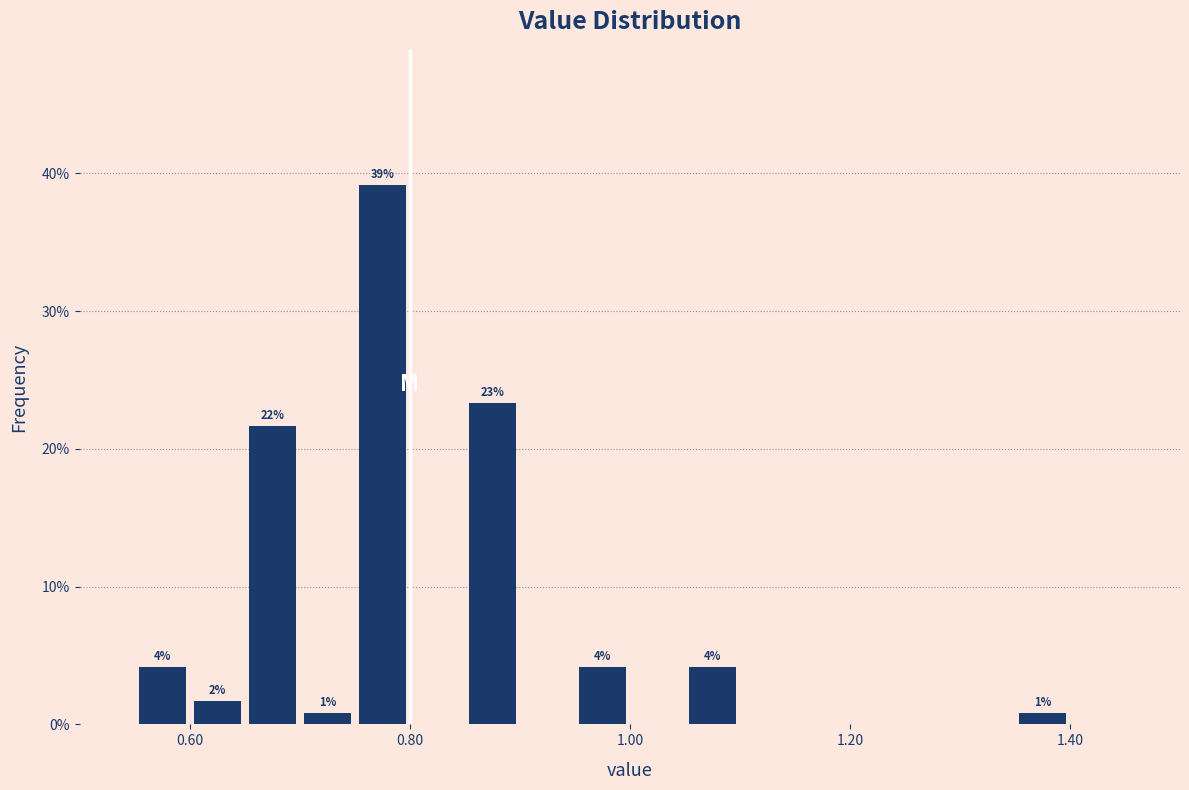

Around what value on the x-axis is the tallest bar? Give the approximate position of its centre, as read against the axis.

0.78